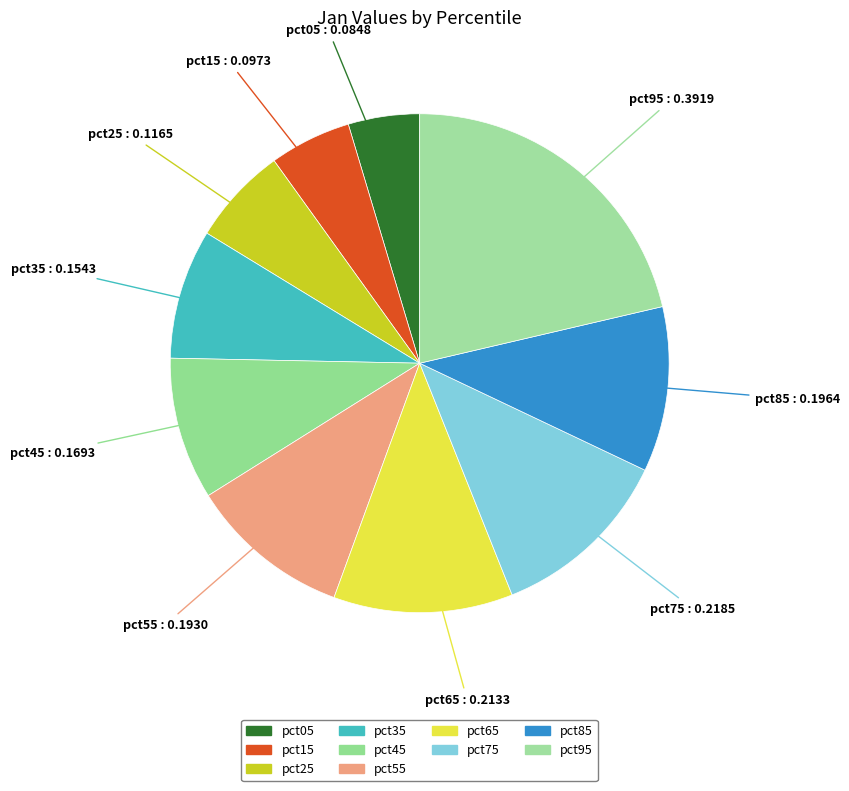

To the nearest percent, what is the combined percentage of pct45 and pct65?

21%